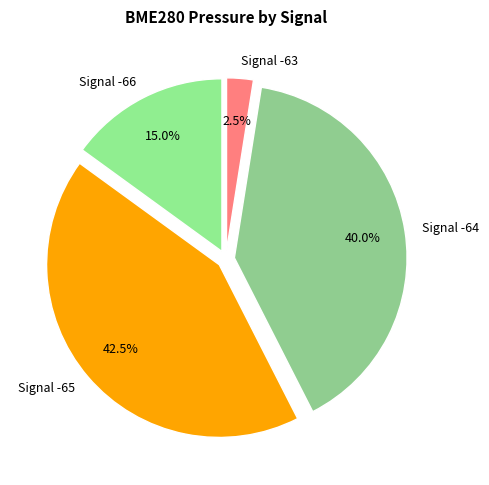

Rank the categories by value from highest to lowest.

Signal -65, Signal -64, Signal -66, Signal -63